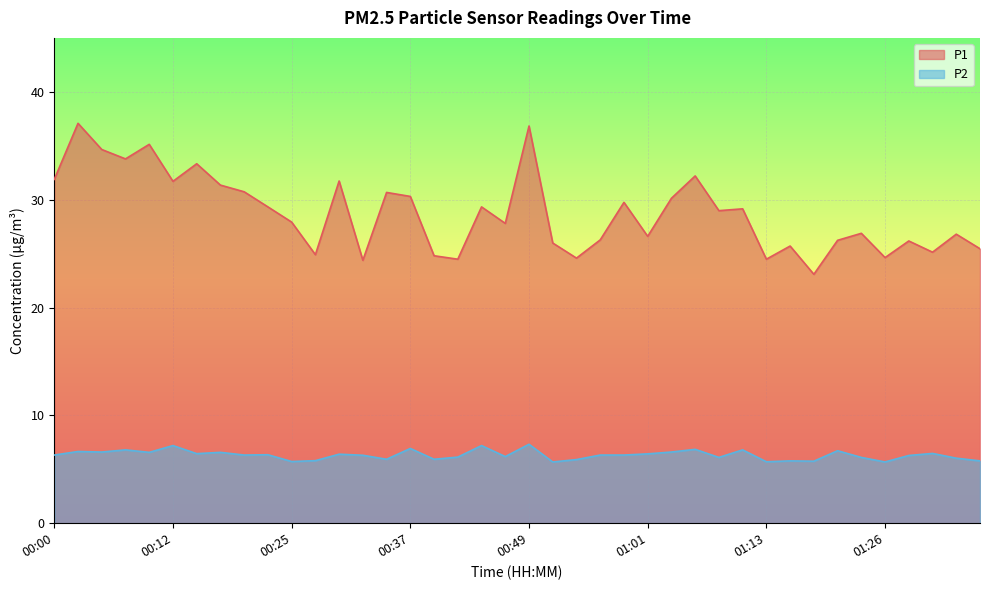

At 00:25, list the series in order from largest to smallest.

P1, P2